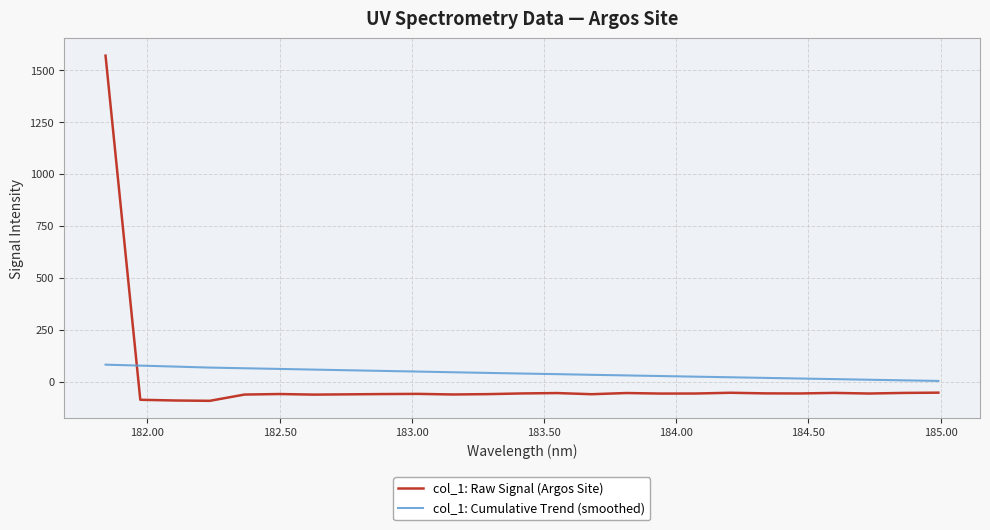

Which series has the largest range (max minus min)?

col_1: Raw Signal (Argos Site)